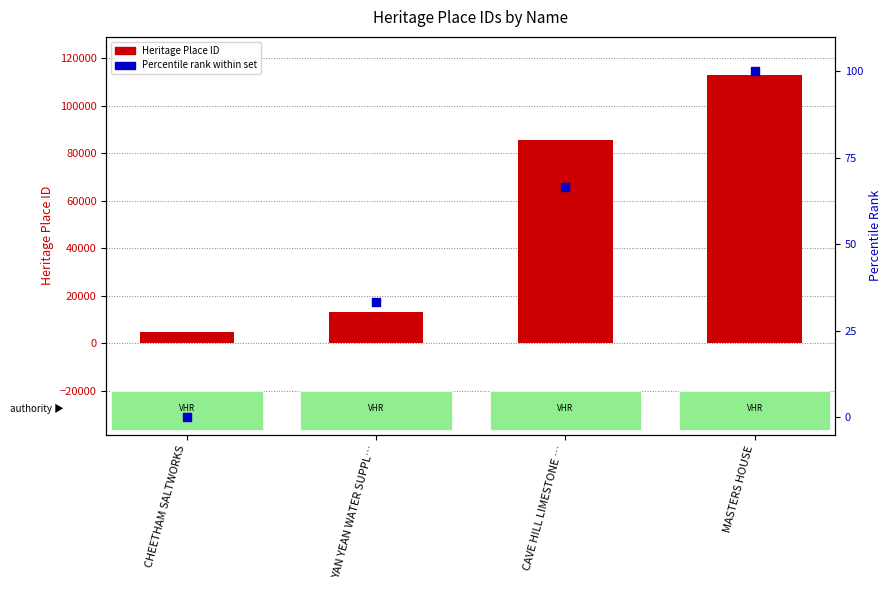

Which series reaches the maximum Y coordinate?

Heritage Place ID